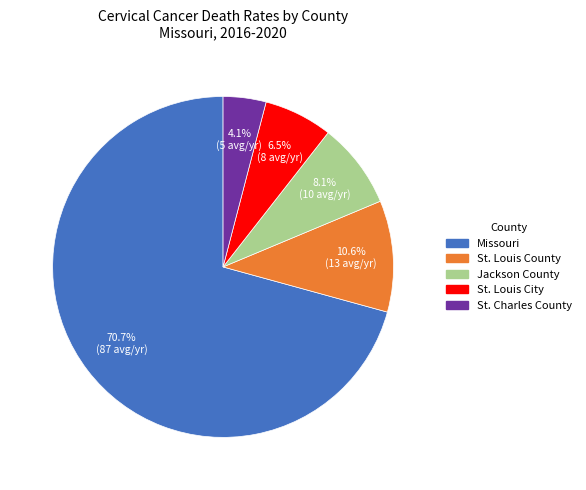

Is the sum of St. Louis County and Missouri greater than half?

Yes